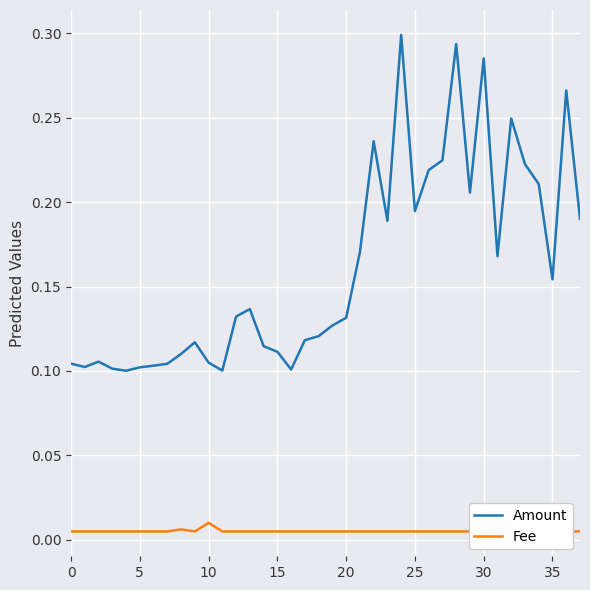

Which series has the largest range (max minus min)?

Amount